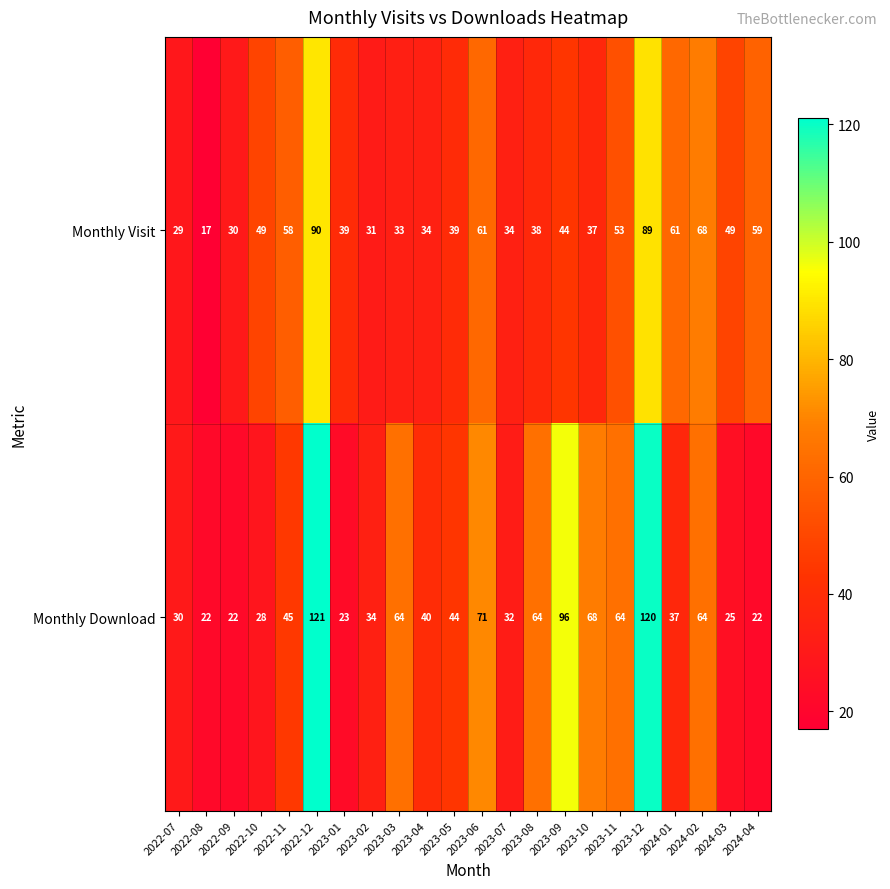

Read the Monthly Download value at 2023-04.

40